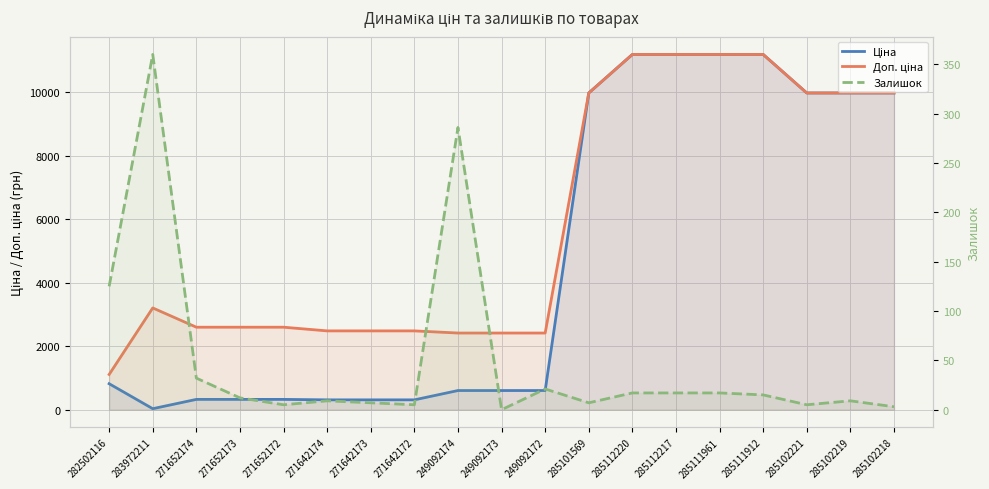

What is the spread (max minus min) of values at 285111961?

11171.2